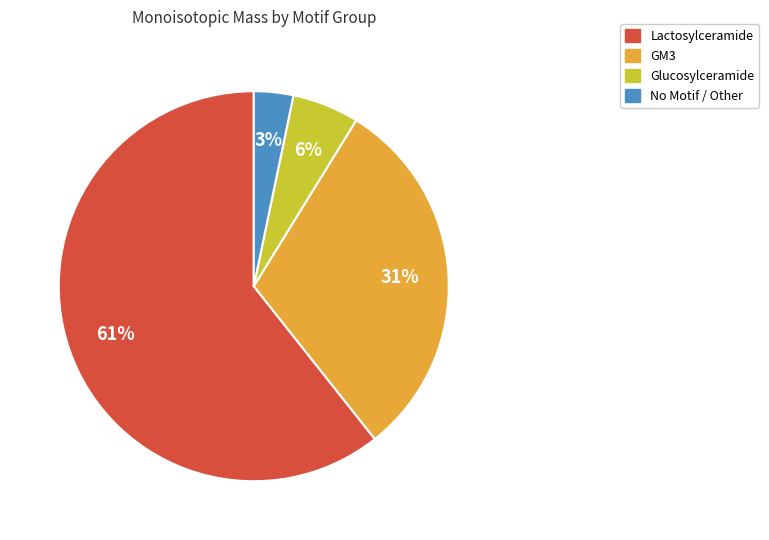

To the nearest percent, what is the average slice percentage?

25%